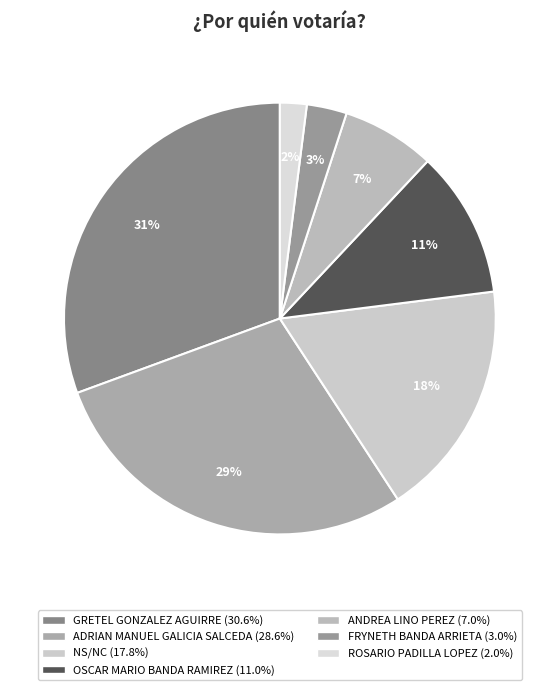

Is it true that ADRIAN MANUEL GALICIA SALCEDA is 40% of the pie?

False